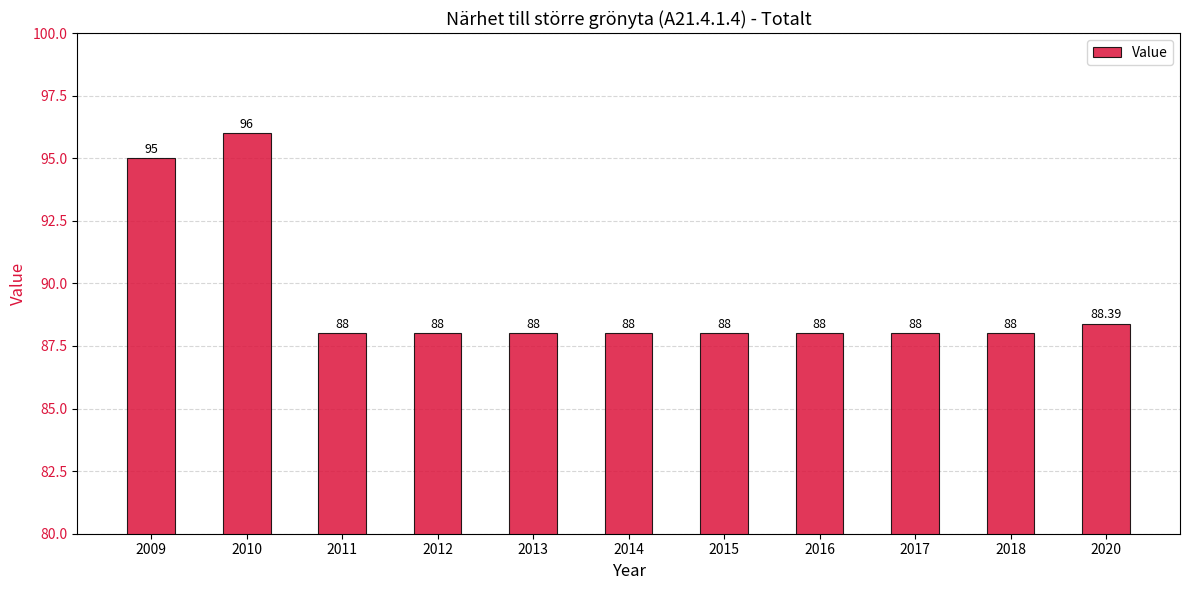

How many data points does each series have?

11